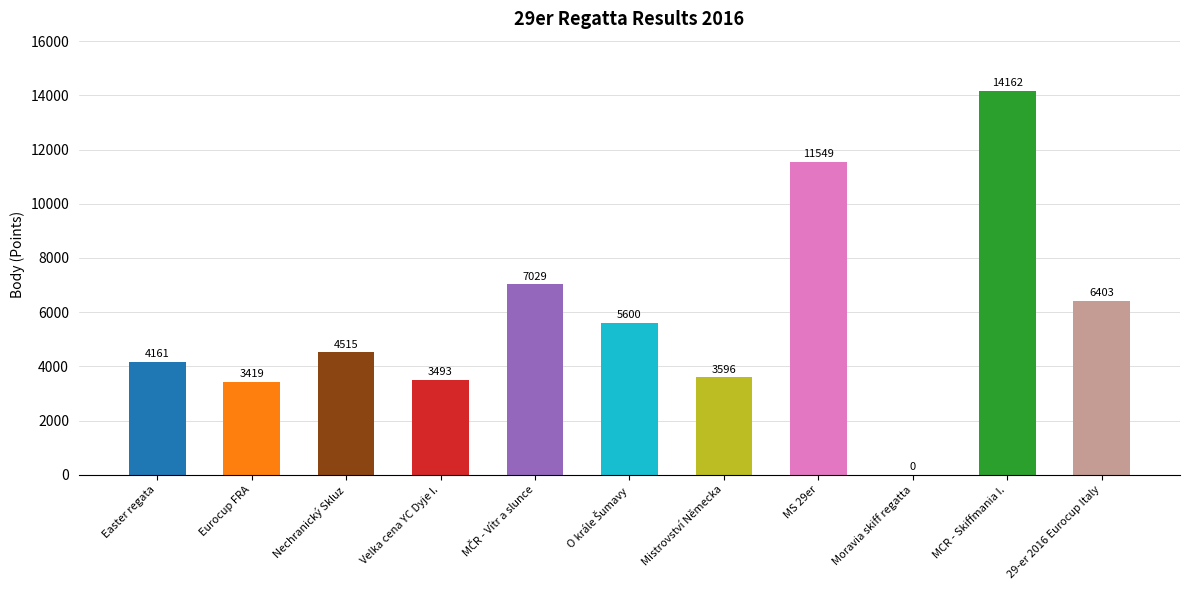

The chart shows a value of 3419 at Eurocup FRA. True or false?

True